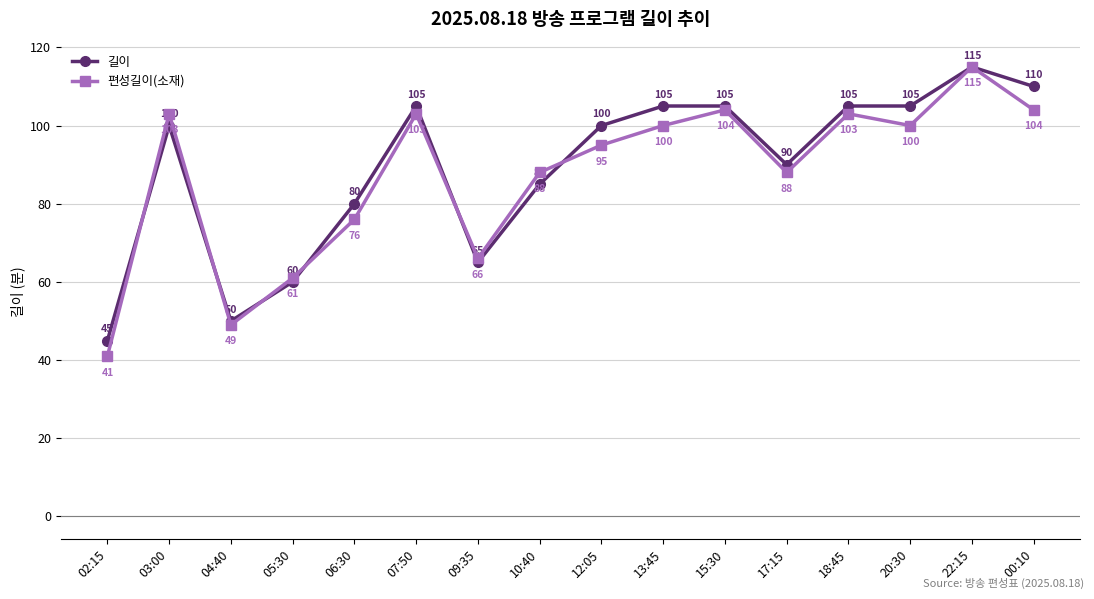

What position from the left is 10:40?

8